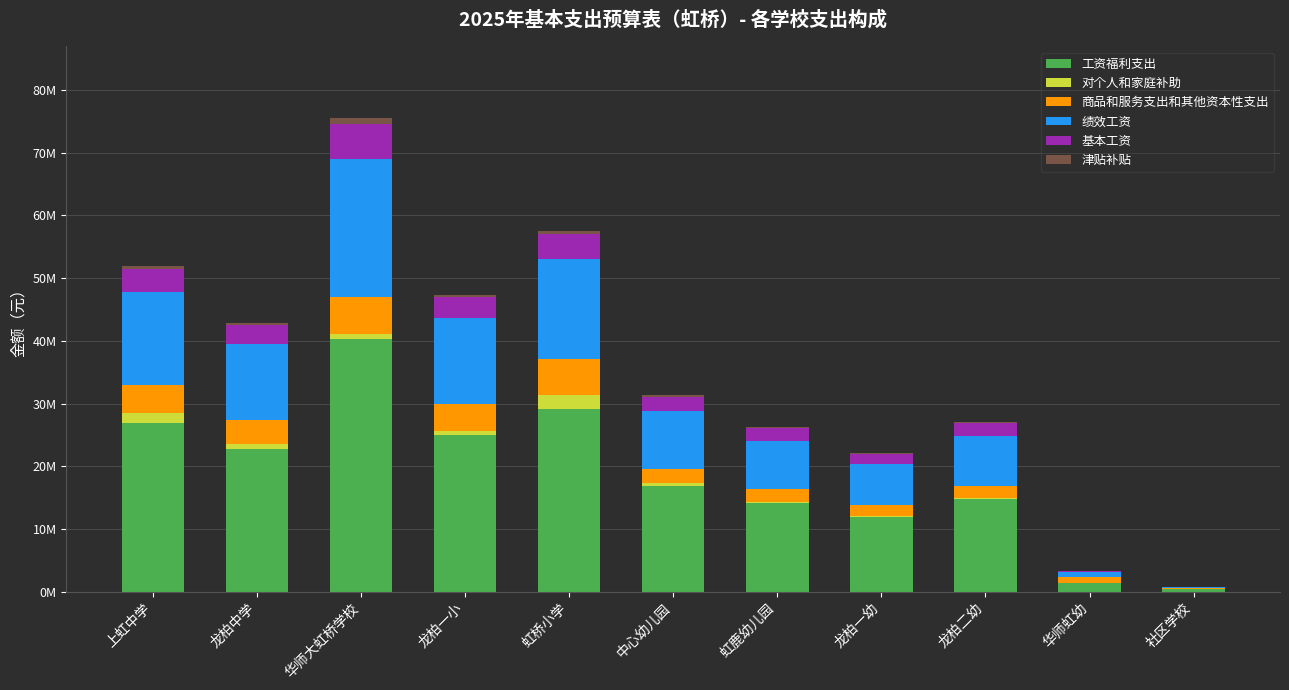

What is the approximate value of 基本工资 at 龙柏二幼?

2097590.0